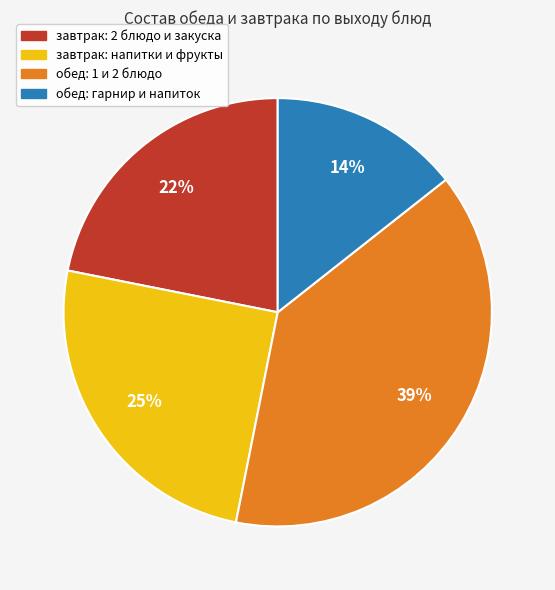

Does any single category account for the majority?

No